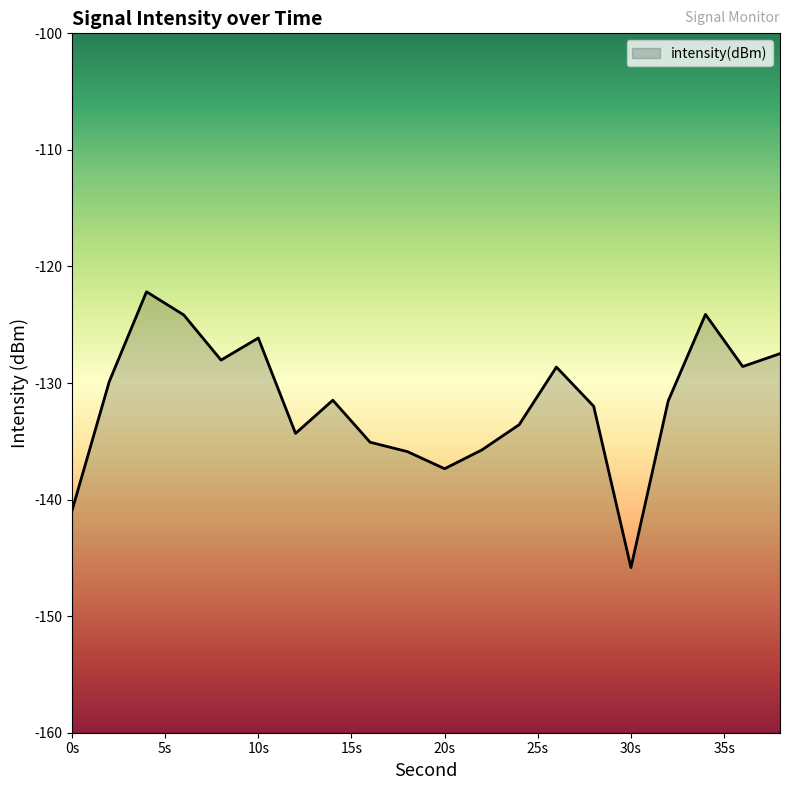

Read the value at 32.

-131.5